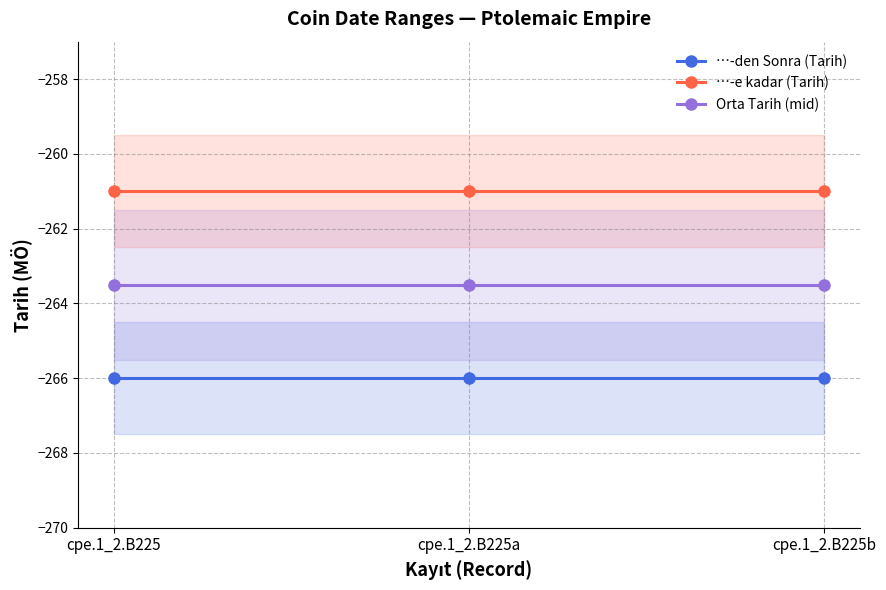

What is the label of the 1st point from the right?

cpe.1_2.B225b